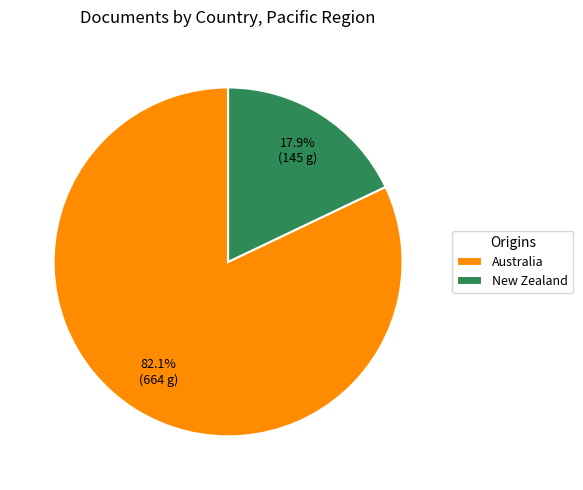

What is the largest slice in the pie chart?

Australia